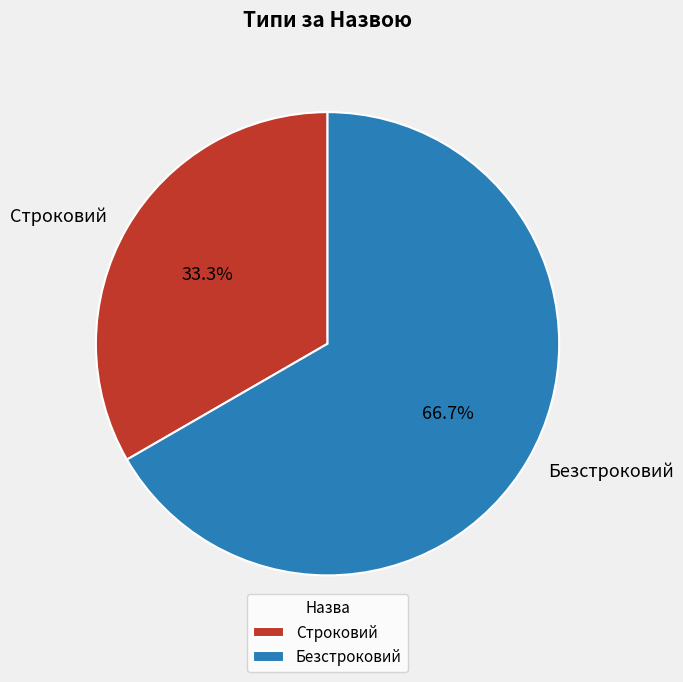

To the nearest percent, what is the difference between the largest and smallest slice percentages?

33%